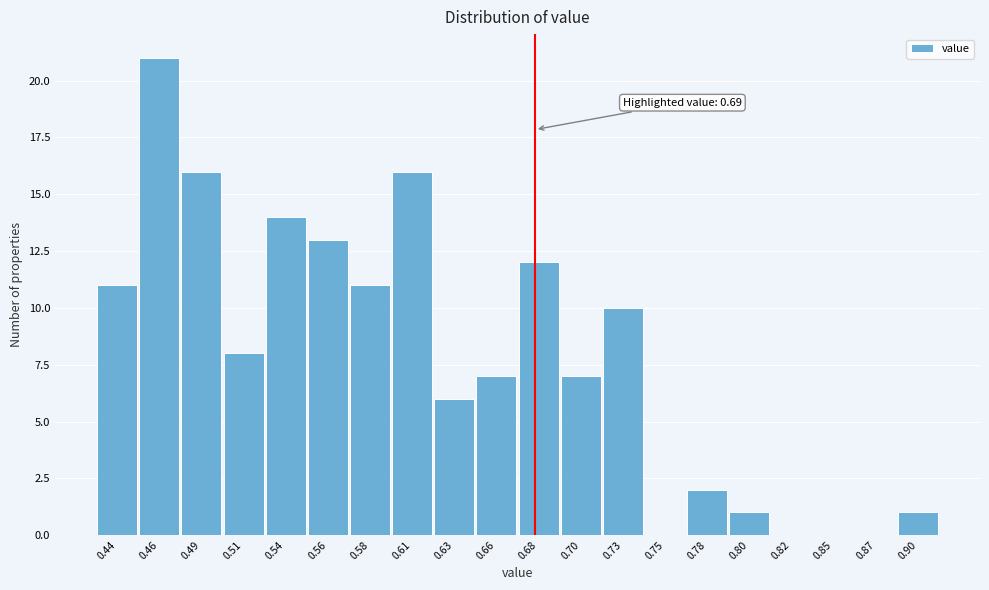

Reading left to right, transcribe all the data shown in this chart.

0.44=11	0.46=21	0.49=16	0.51=8	0.54=14	0.56=13	0.58=11	0.61=16	0.63=6	0.66=7	0.68=12	0.70=7	0.73=10	0.75=0	0.78=2	0.80=1	0.82=0	0.85=0	0.87=0	0.90=1